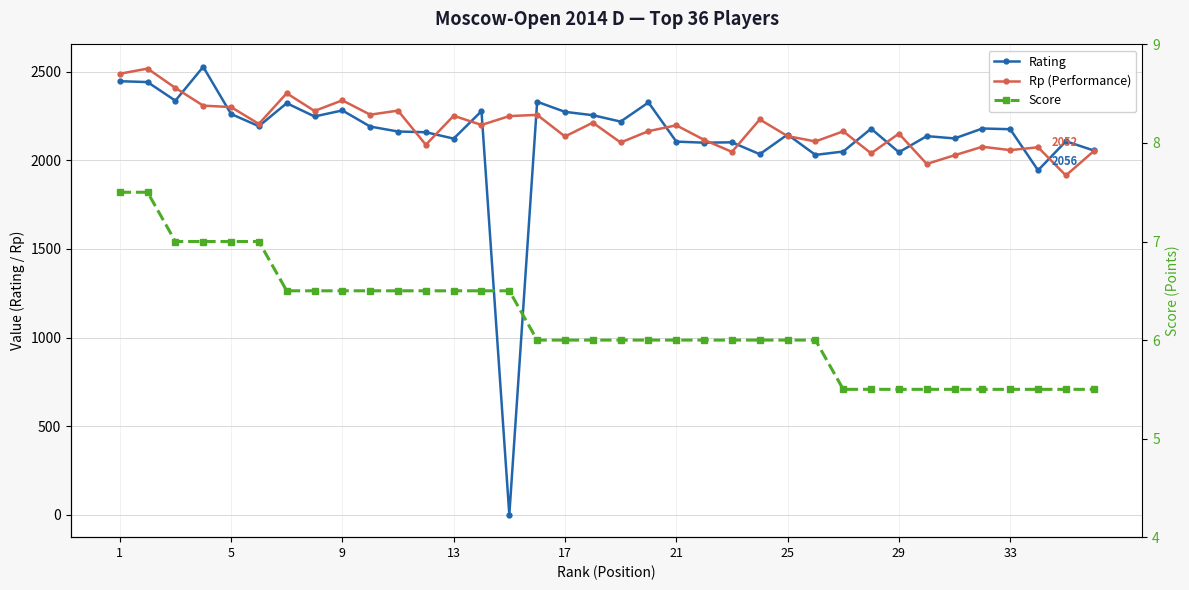

What is the sum of all Rating values?

76902.0